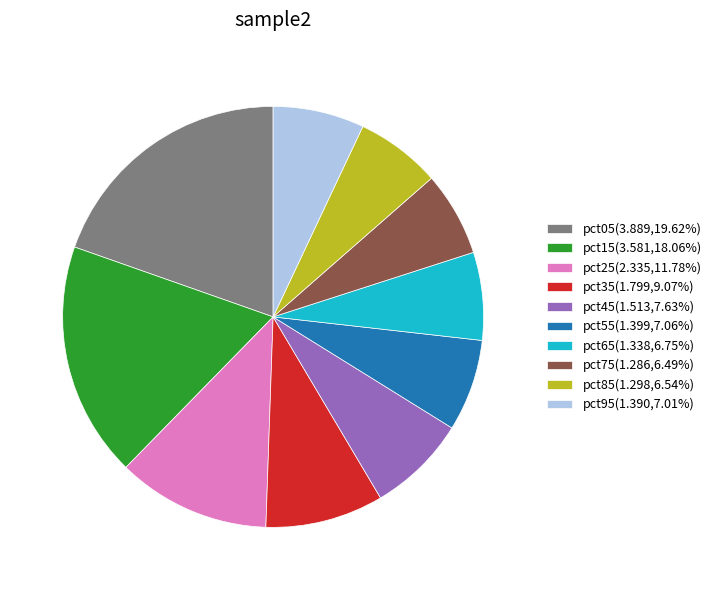

Does pct55 account for over 50% of the chart?

No